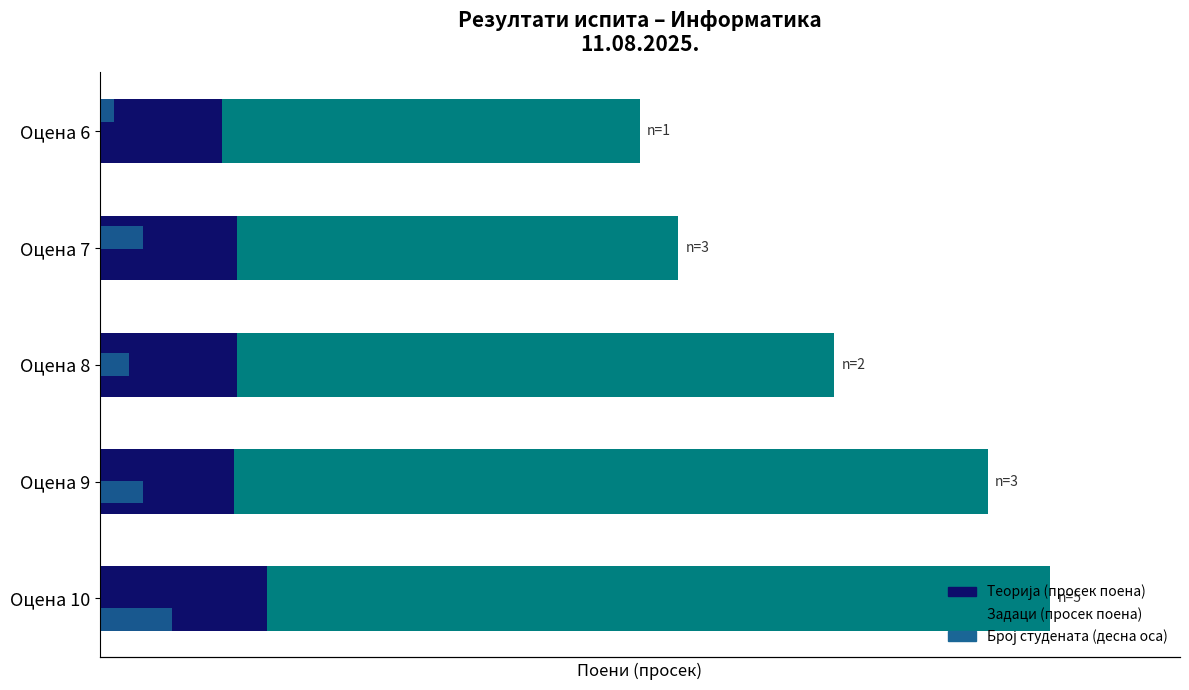

What are all the series names shown in the legend?

Теорија (просек поена), Задаци (просек поена), Број студената